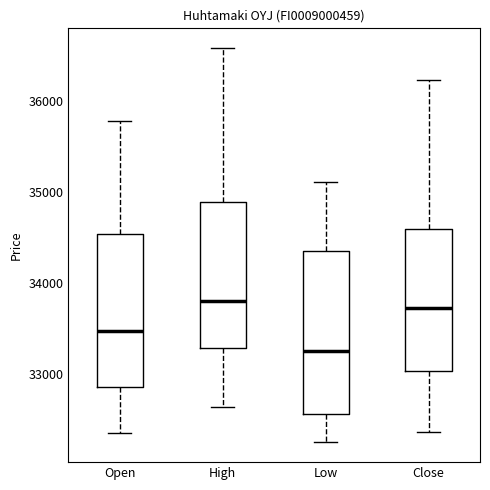

Where does the lower whisker of the box for Low end on the y-axis? The values are not printed on the chart, so give them approximately, as read against the axis.

32200